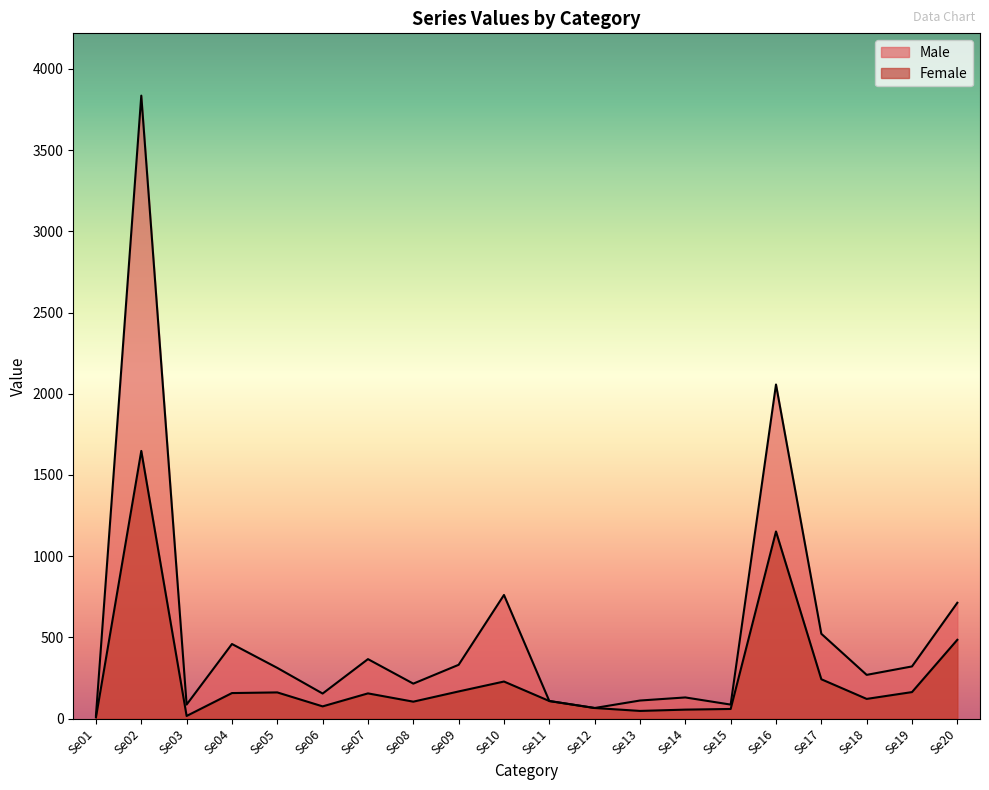

True or false: Male and Female intersect in this chart.

False